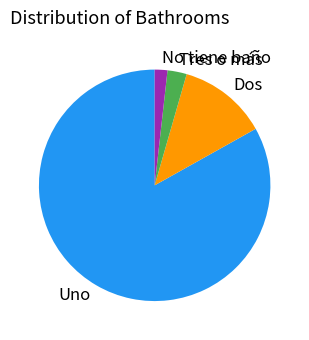

Which category has the biggest portion of the pie?

Uno